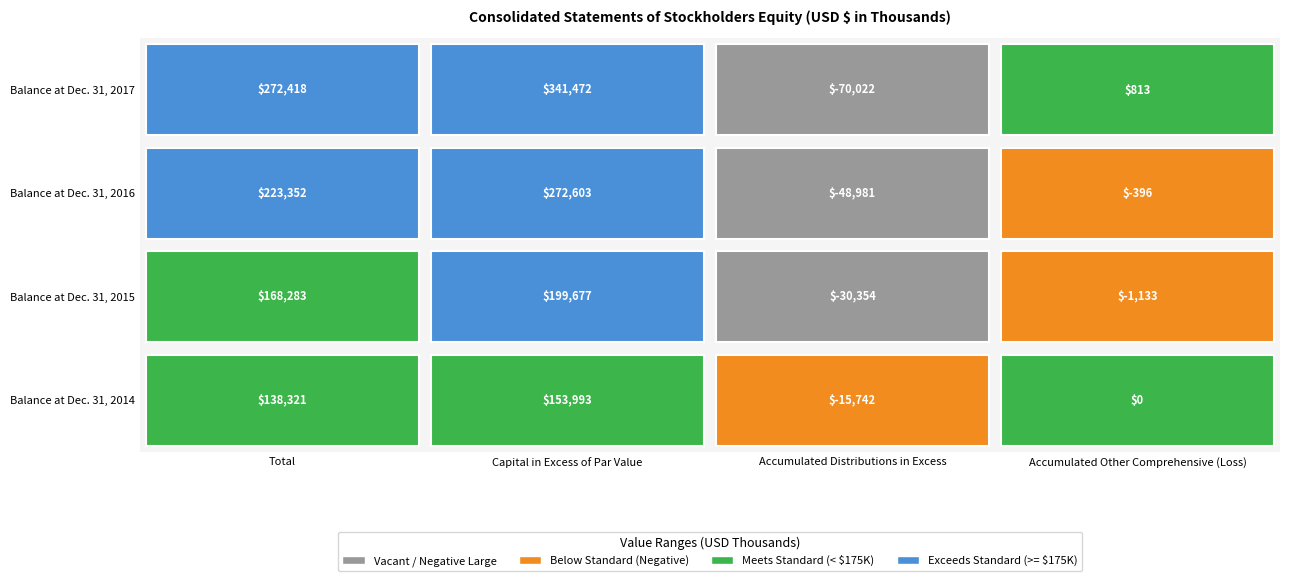

At which label does Balance at Dec. 31, 2015 first exceed 168283?

Capital in Excess of Par Value